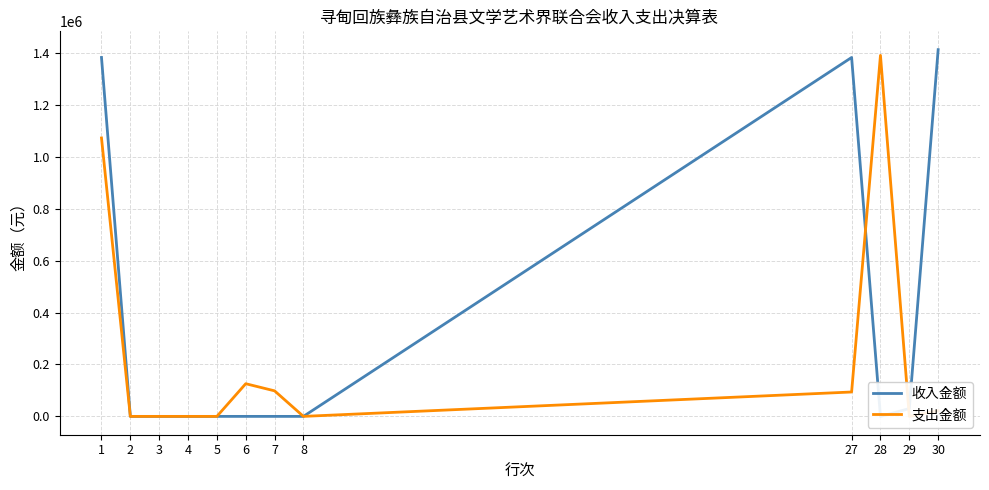

At which category is the sum across all series the highest?

1